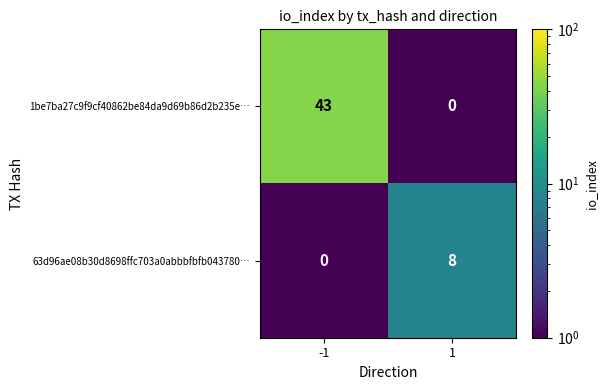

What is the total value across all series at 1?

8